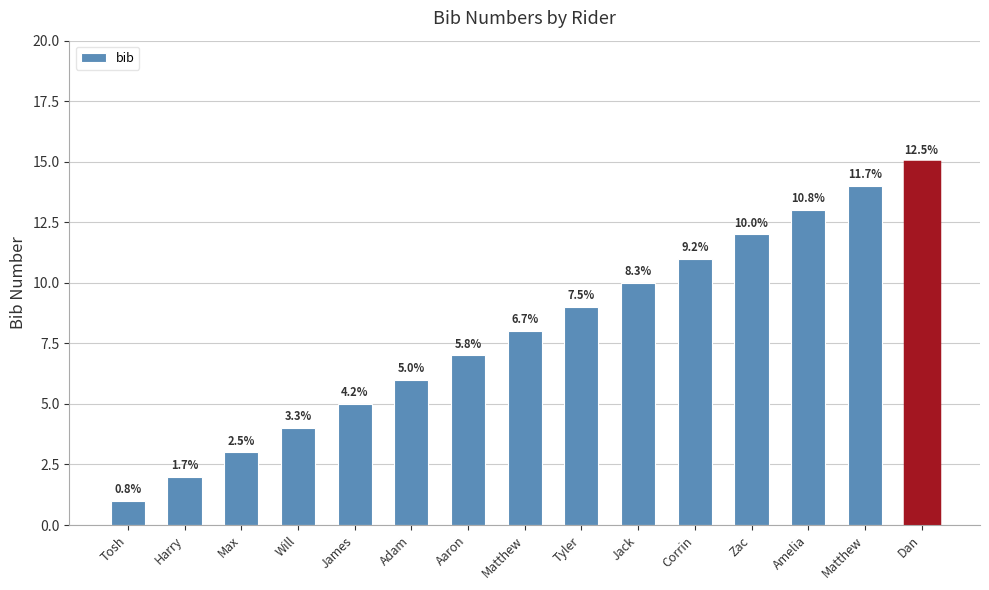

The chart shows a value of 15 at Dan. True or false?

True